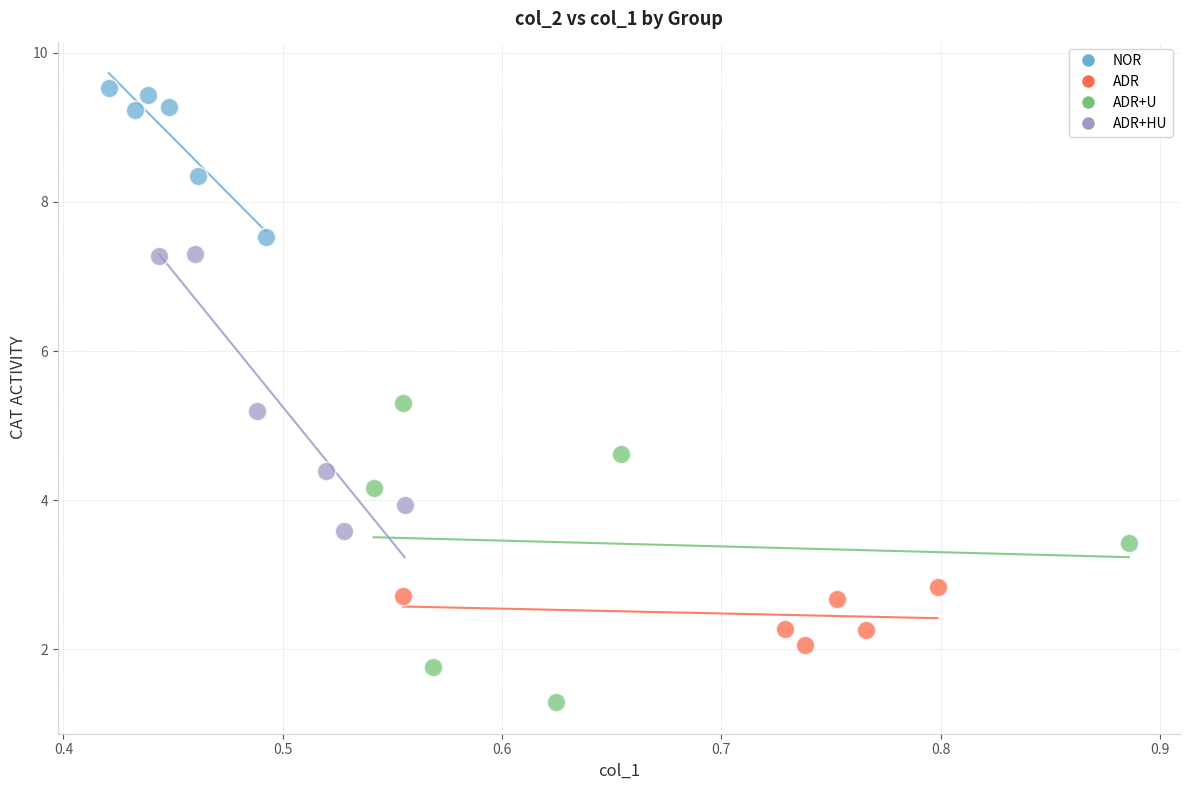

Which series reaches the maximum Y coordinate?

NOR